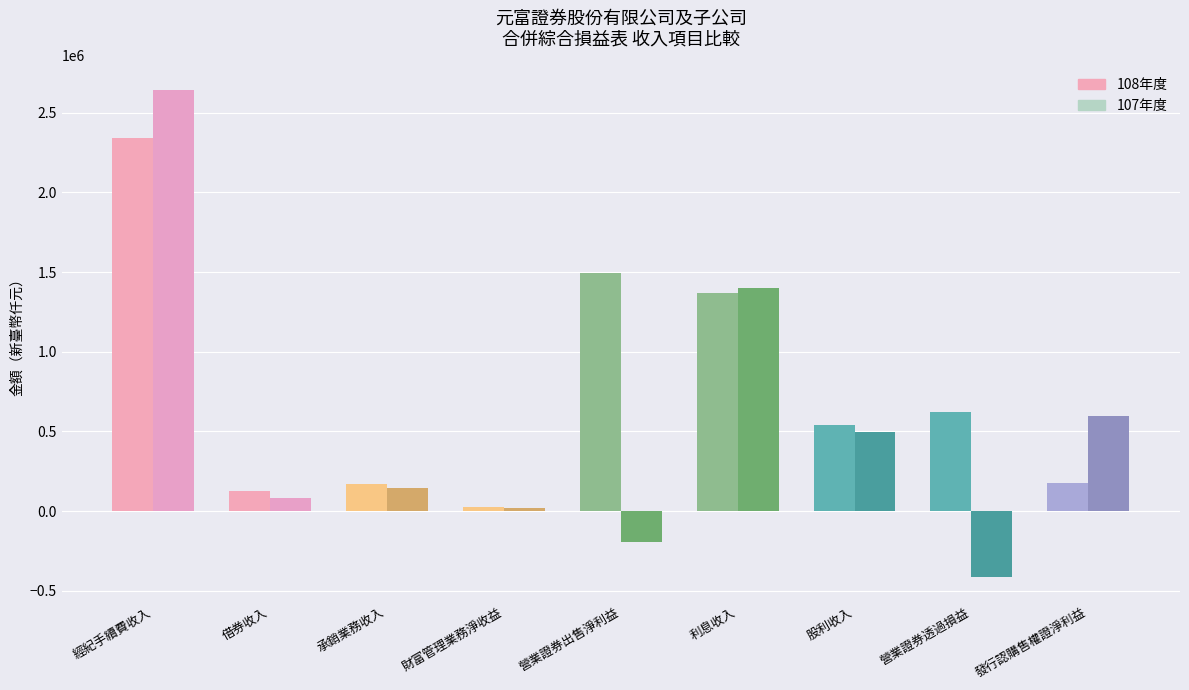

Which series changed the most between 營業證券出售淨利益 and 利息收入?

107年度